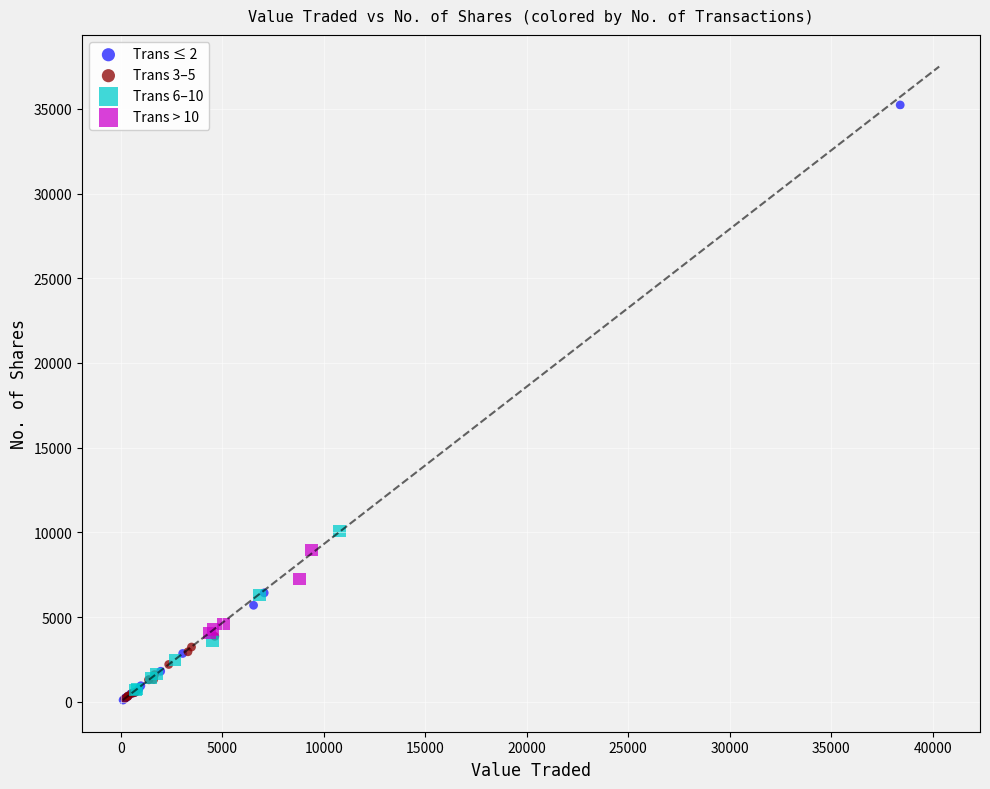

Which series reaches the maximum Y coordinate?

Trans ≤ 2